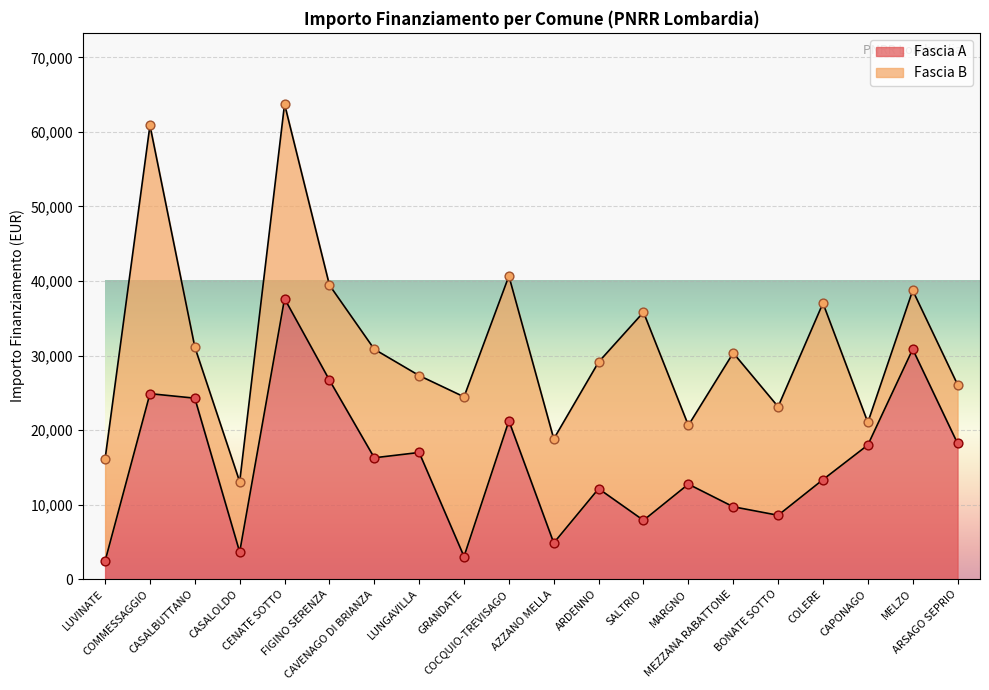

Which has a higher value, CASALBUTTANO or ARDENNO?

CASALBUTTANO